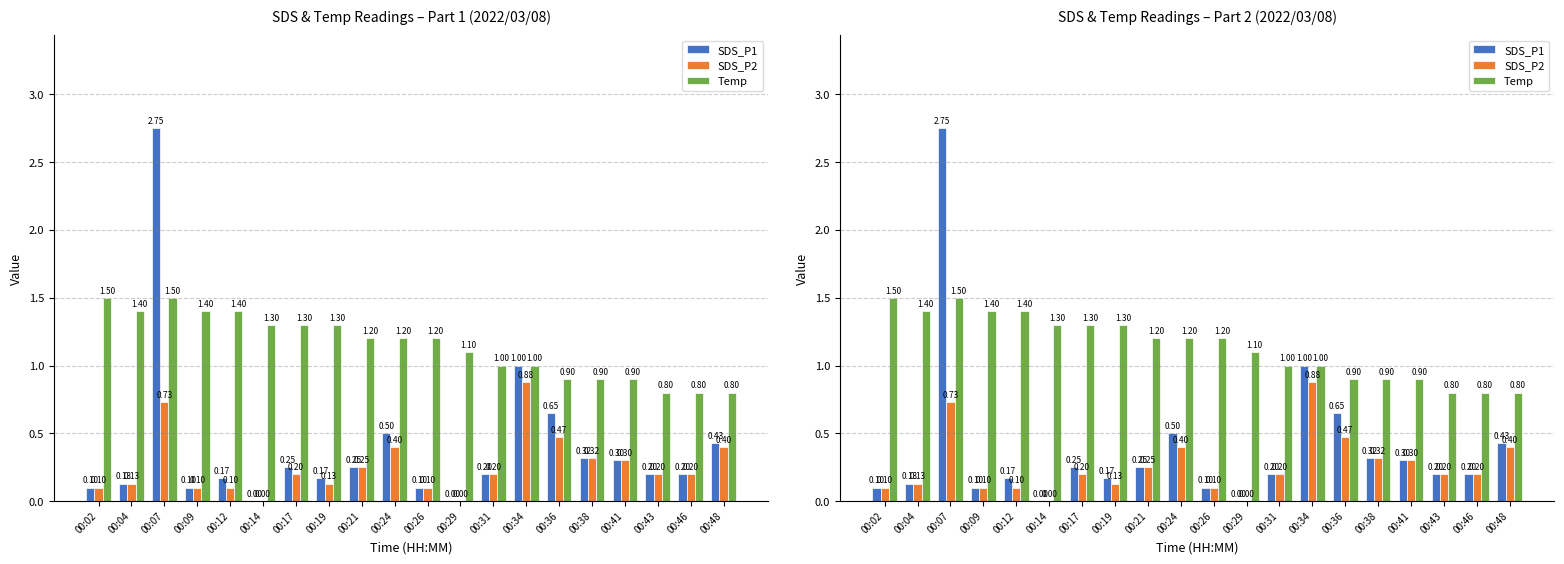

Reading left to right, extract all data points from this chart.

SDS_P1: 00:02=0.1	00:04=0.1	00:07=2.8	00:09=0.1	00:12=0.2	00:14=0.0	00:17=0.2	00:19=0.2	00:21=0.2	00:24=0.5	00:26=0.1	00:29=0.0	00:31=0.2	00:34=1.0	00:36=0.7	00:38=0.3	00:41=0.3	00:43=0.2	00:46=0.2	00:48=0.4
SDS_P2: 00:02=0.1	00:04=0.1	00:07=0.7	00:09=0.1	00:12=0.1	00:14=0.0	00:17=0.2	00:19=0.1	00:21=0.2	00:24=0.4	00:26=0.1	00:29=0.0	00:31=0.2	00:34=0.9	00:36=0.5	00:38=0.3	00:41=0.3	00:43=0.2	00:46=0.2	00:48=0.4
Temp: 00:02=1.5	00:04=1.4	00:07=1.5	00:09=1.4	00:12=1.4	00:14=1.3	00:17=1.3	00:19=1.3	00:21=1.2	00:24=1.2	00:26=1.2	00:29=1.1	00:31=1.0	00:34=1.0	00:36=0.9	00:38=0.9	00:41=0.9	00:43=0.8	00:46=0.8	00:48=0.8